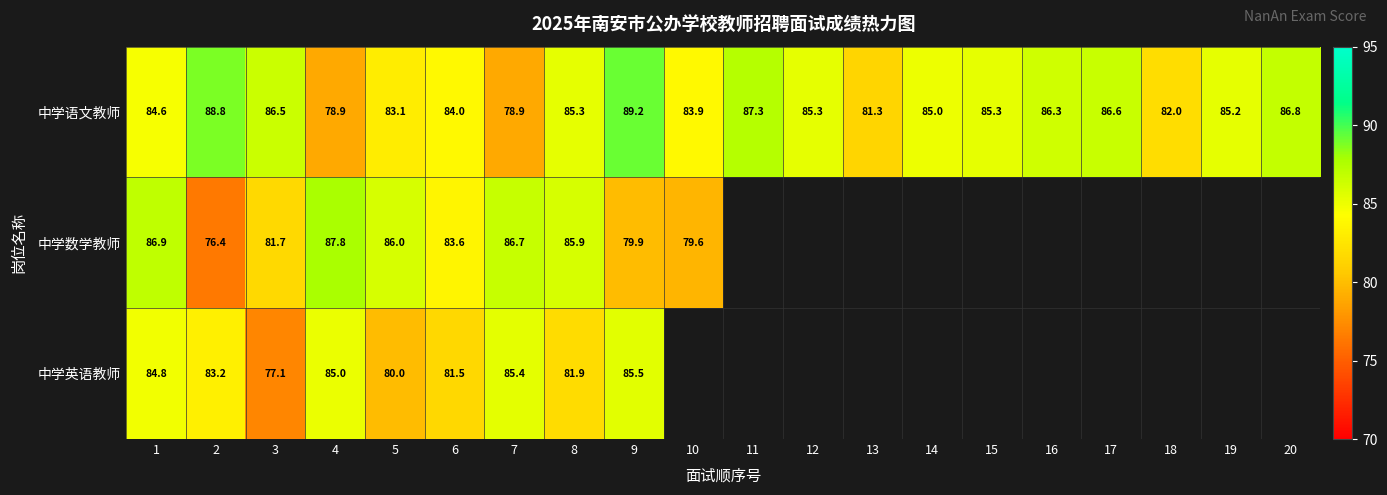

At 3, list the series in order from largest to smallest.

中学语文教师, 中学数学教师, 中学英语教师